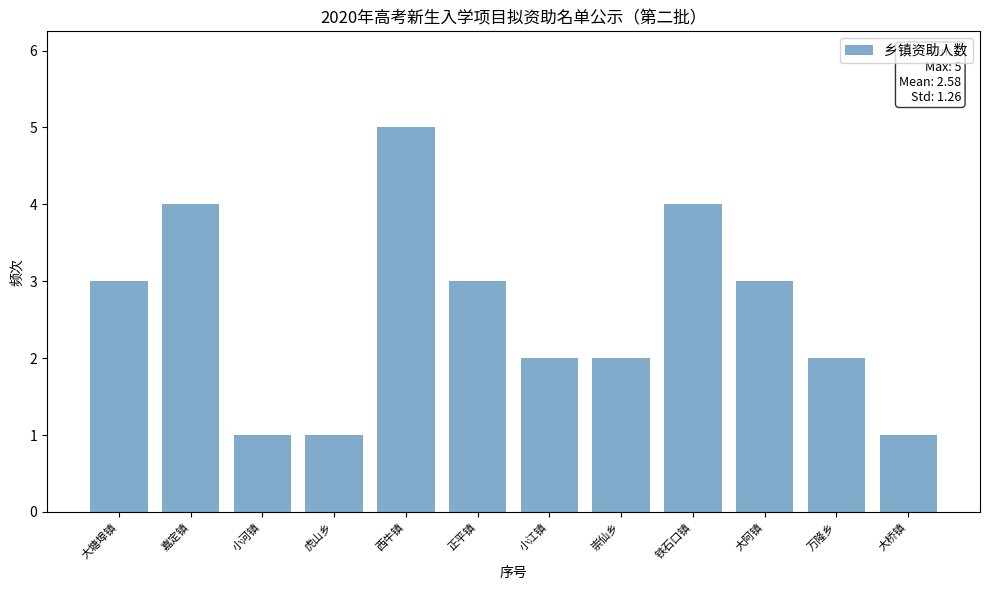

Reading left to right, transcribe all the data shown in this chart.

3	4	1	1	5	3	2	2	4	3	2	1